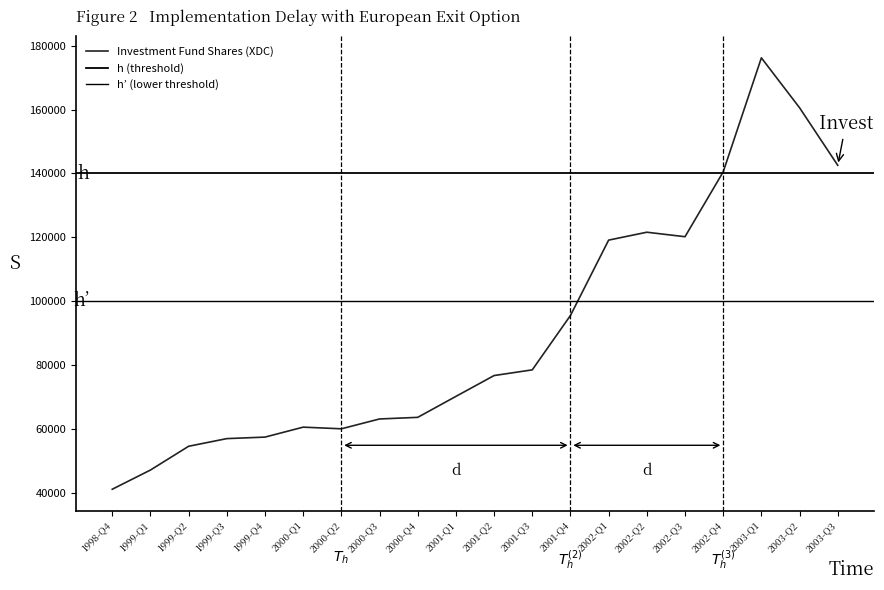

What position from the left is 2000-Q1?

6